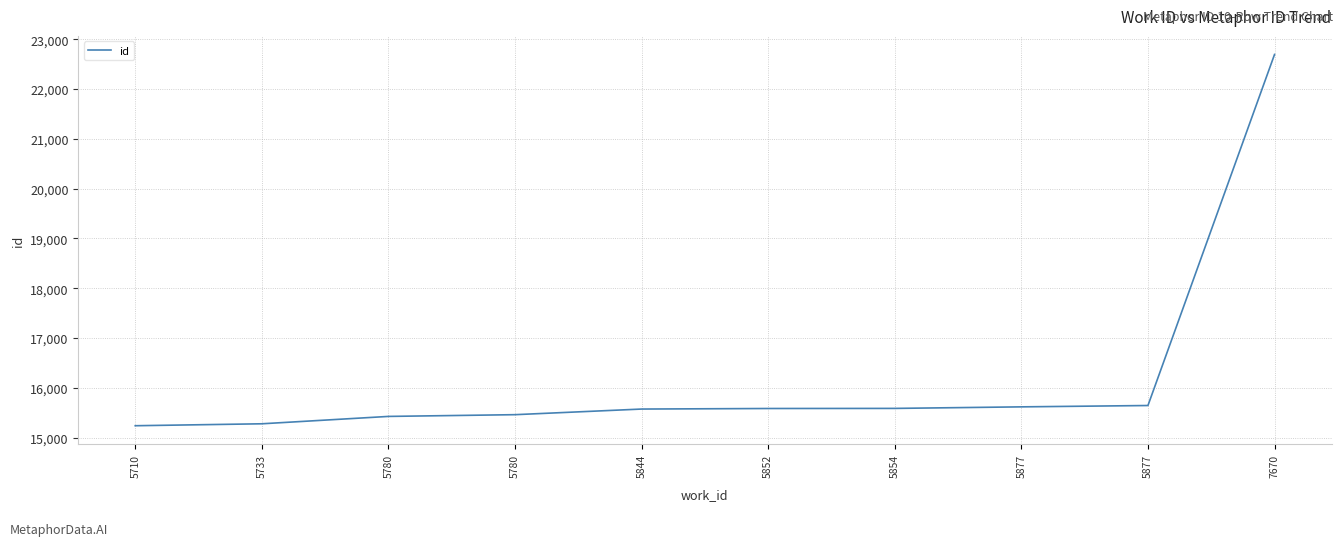

How many lines are shown in the chart?

1